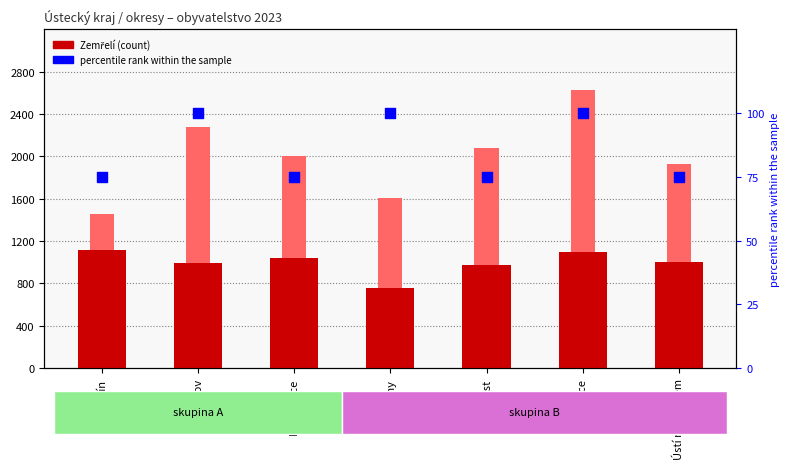

Which series has the largest total across all categories?

Přistěhovalí